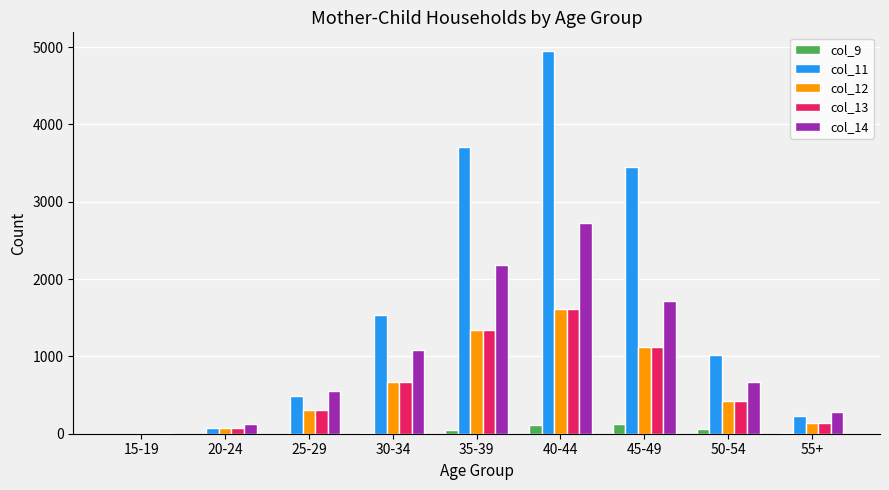

What value does the col_9 series have at 45-49?

126